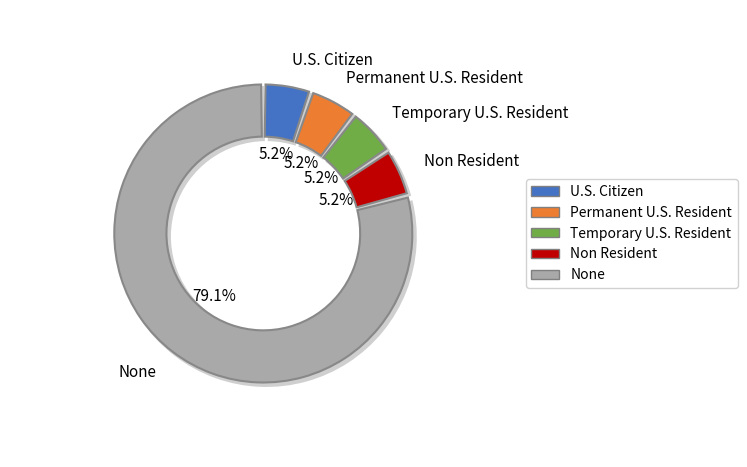

What percentage is the Temporary U.S. Resident slice, to the nearest percent?

5%